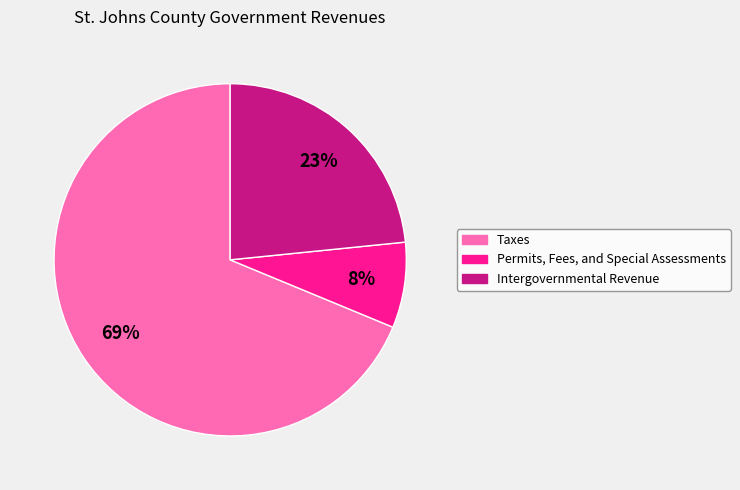

True or false: Permits, Fees, and Special Assessments accounts for 8% of the total.

True